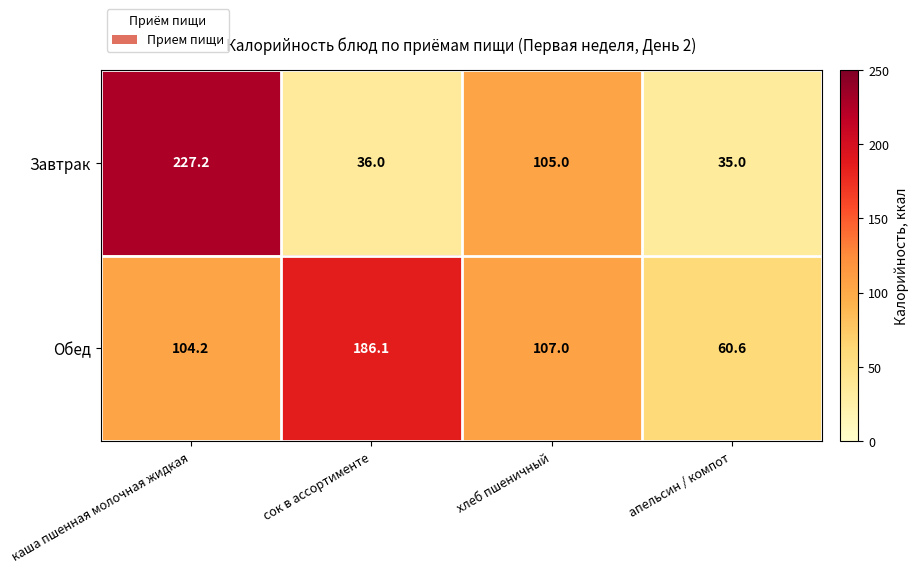

True or false: Обед has a value of 56.7 at хлеб пшеничный.

False